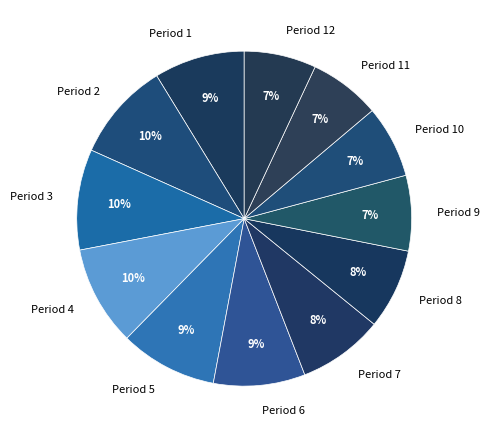

To the nearest percent, what is the combined percentage of Period 6 and Period 11?

16%